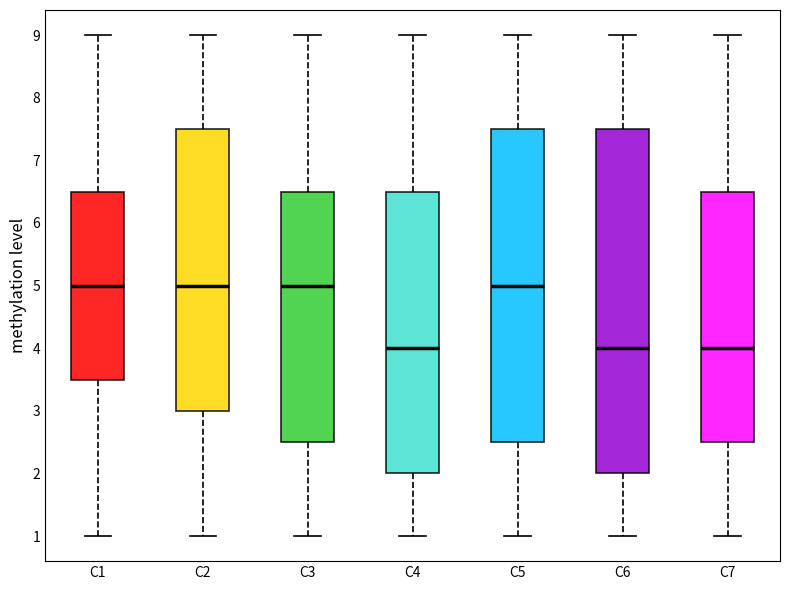

Reading left to right, read every box against the y-axis: the position of its median line, the range the box covers, and the ends of its whiskers. The values are not printed on the chart, so give them approximately, as read against the axis.

C1: median 5.0, box 3.5 to 6.5, whiskers 1.0 to 9.0
C2: median 5.0, box 3.0 to 7.5, whiskers 1.0 to 9.0
C3: median 5.0, box 2.5 to 6.5, whiskers 1.0 to 9.0
C4: median 4.0, box 2.0 to 6.5, whiskers 1.0 to 9.0
C5: median 5.0, box 2.5 to 7.5, whiskers 1.0 to 9.0
C6: median 4.0, box 2.0 to 7.5, whiskers 1.0 to 9.0
C7: median 4.0, box 2.5 to 6.5, whiskers 1.0 to 9.0